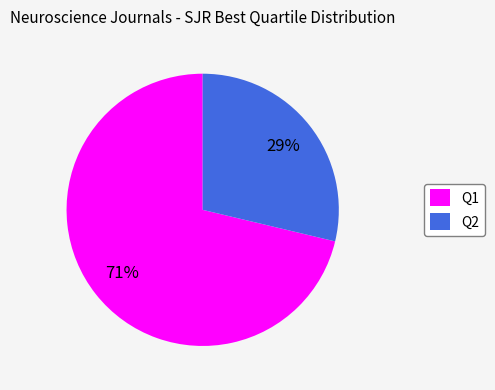

The Q2 slice represents 29% of the pie. True or false?

True